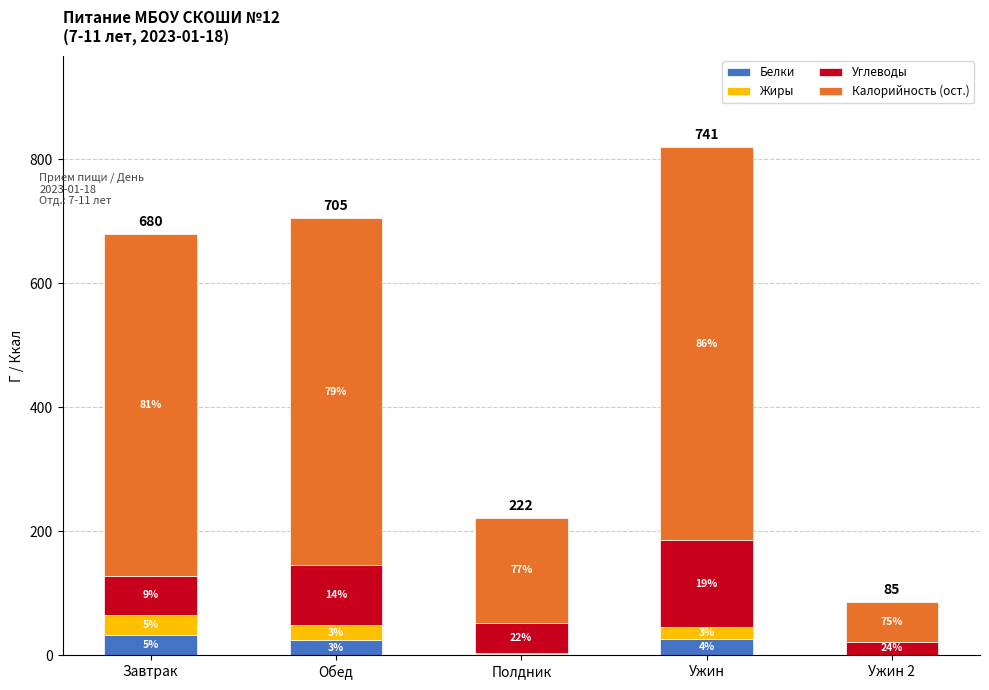

Where is Углеводы nearest to the value 79?

Завтрак